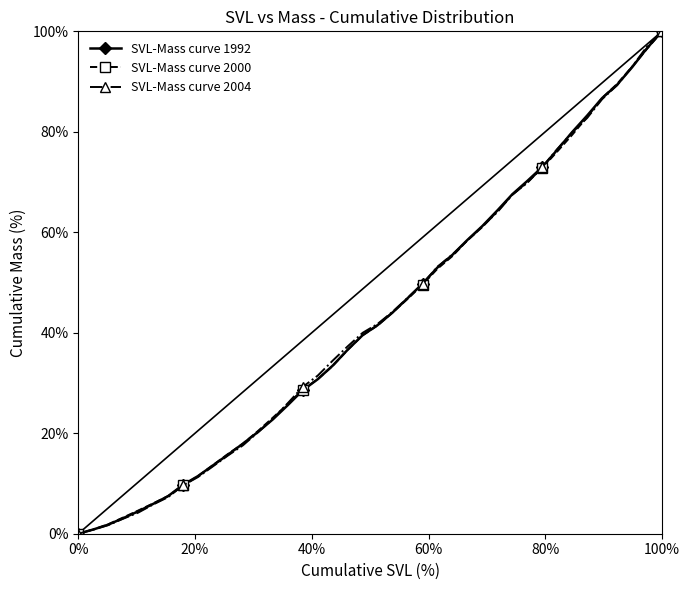

Reading left to right, list all the values displayed in this chart.

SVL-Mass curve 1992: 0.0	0.0	0.0	0.0	0.0	0.1	0.1	0.1	0.1	0.1	0.2	0.2	0.2	0.2	0.3	0.3	0.3	0.3	0.4	0.4	0.4	0.4	0.5	0.5	0.5	0.6	0.6	0.6	0.6	0.7	0.7	0.7	0.8	0.8	0.8	0.9	0.9	0.9	1.0	1.0
SVL-Mass curve 2000: 0.0	0.0	0.0	0.0	0.0	0.1	0.1	0.1	0.1	0.1	0.2	0.2	0.2	0.2	0.3	0.3	0.3	0.3	0.4	0.4	0.4	0.4	0.5	0.5	0.5	0.6	0.6	0.6	0.6	0.7	0.7	0.7	0.8	0.8	0.8	0.9	0.9	0.9	1.0	1.0
SVL-Mass curve 2004: 0.0	0.0	0.0	0.0	0.0	0.1	0.1	0.1	0.1	0.1	0.2	0.2	0.2	0.2	0.3	0.3	0.3	0.3	0.4	0.4	0.4	0.4	0.5	0.5	0.5	0.6	0.6	0.6	0.6	0.7	0.7	0.7	0.8	0.8	0.8	0.9	0.9	0.9	1.0	1.0